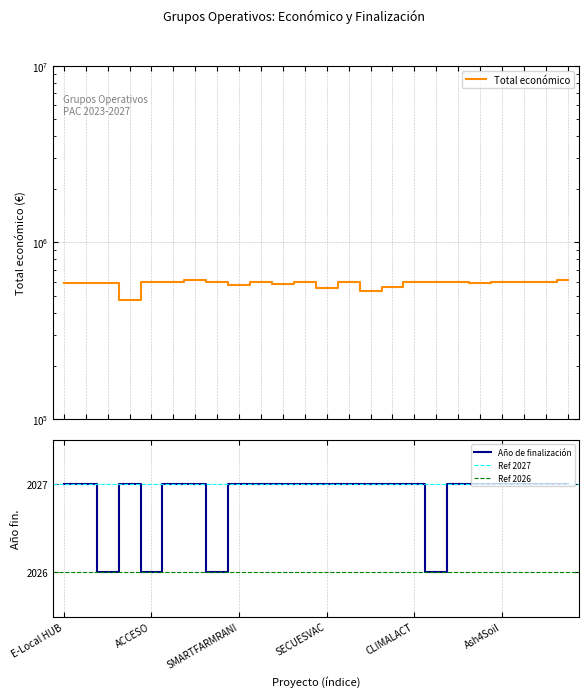

Between SMARTFARMRANI and BIOLIVA, which series saw the biggest shift?

Total económico